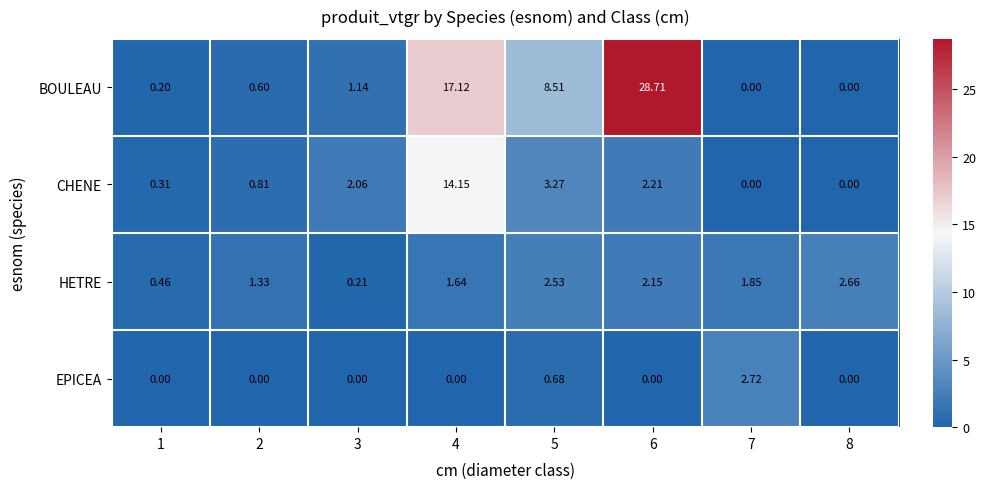

Which series has the widest spread of values?

BOULEAU